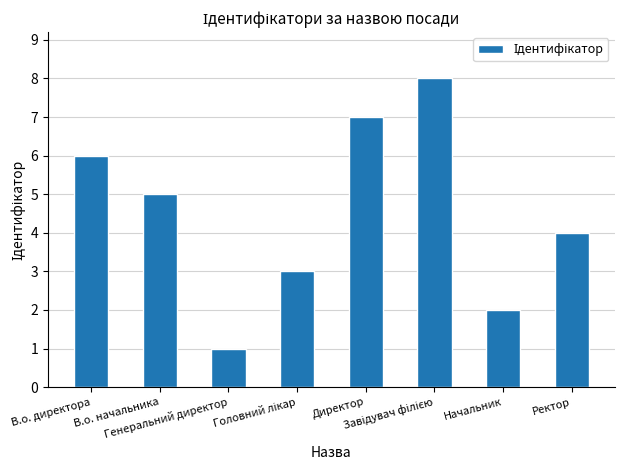

What is the value of the 2nd bar from the left?

5